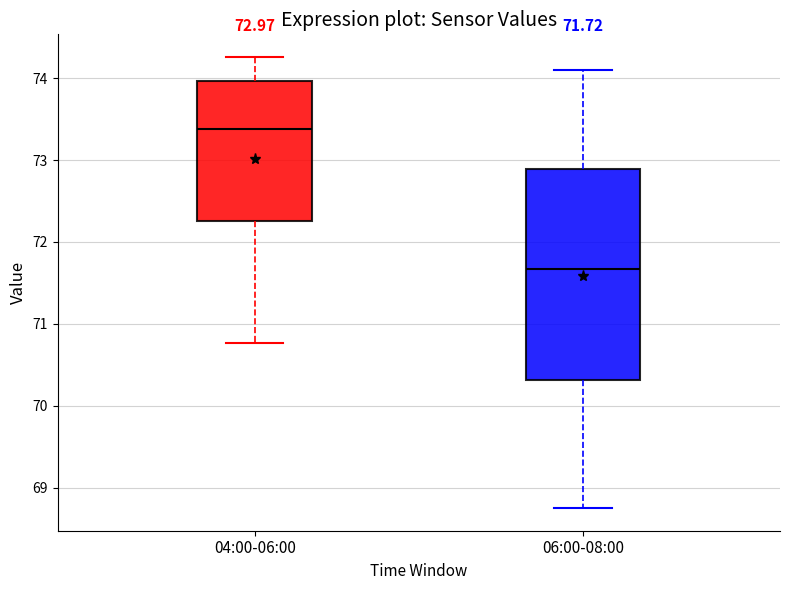

Which box has the highest median line?

04:00-06:00